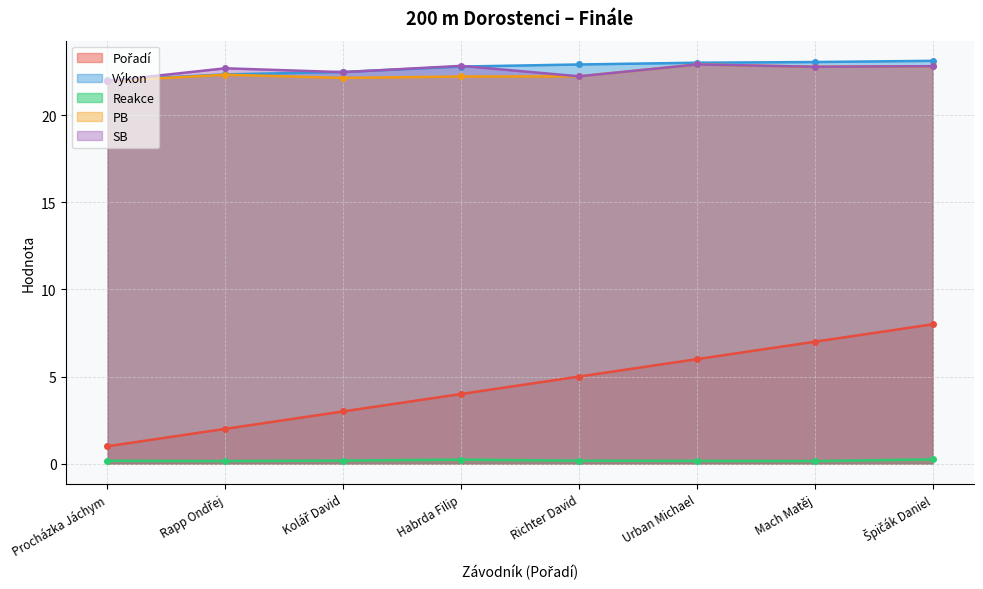

At Mach Matěj, list the series in order from largest to smallest.

Výkon, PB, SB, Pořadí, Reakce